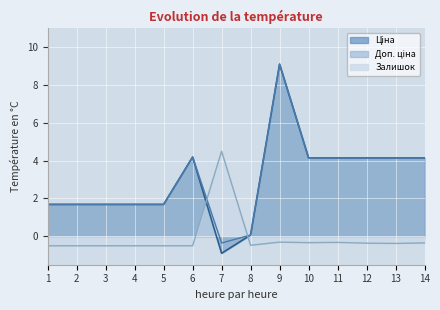

The Доп. ціна series shows 6.2 at 10. True or false?

False